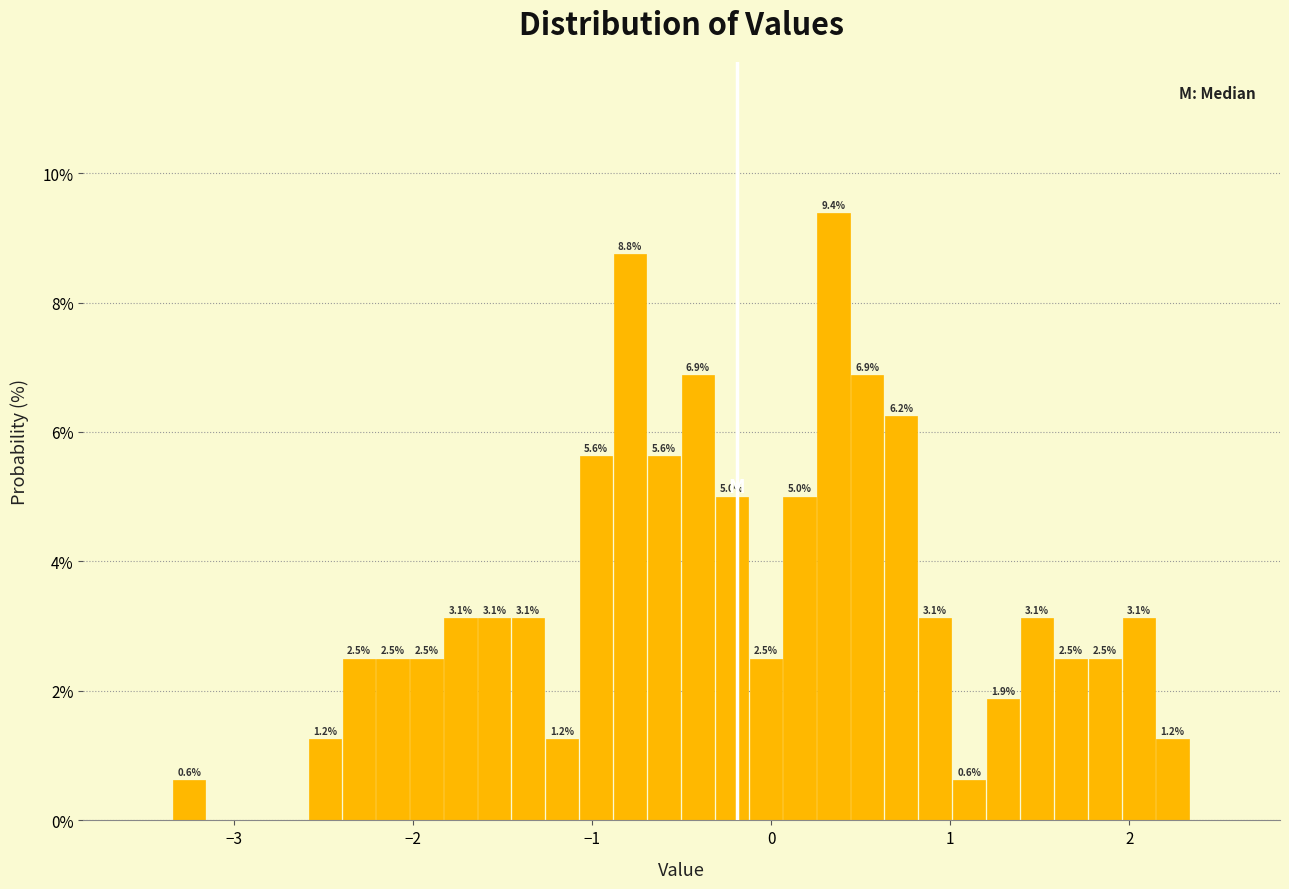

Around what value on the x-axis is the tallest bar? Give the approximate position of its centre, as read against the axis.

0.3